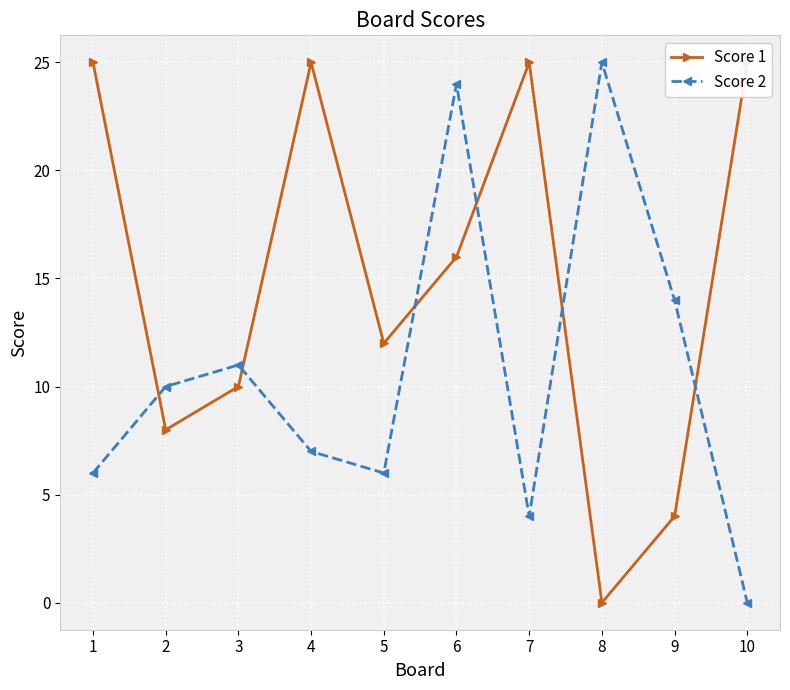

How many categories are shown in the chart?

10